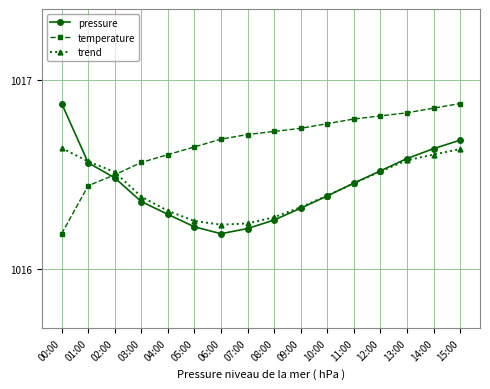

Which category has the lowest value in the temperature series?

00:00